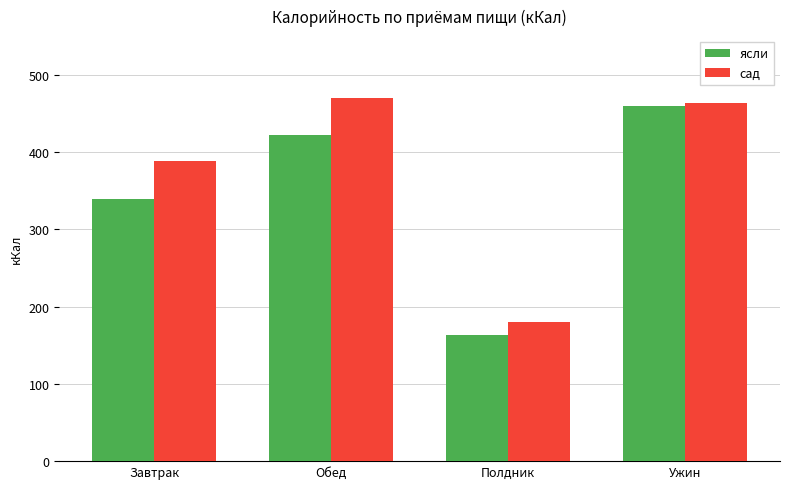

What is the greatest value displayed?

470.3